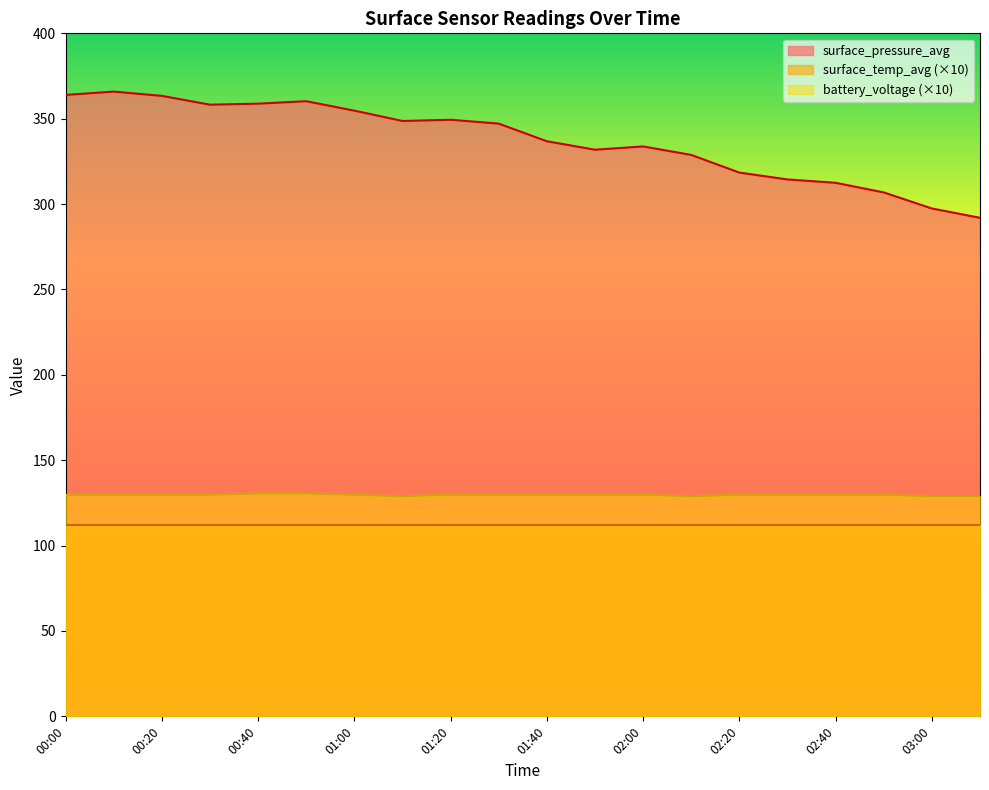

What is the minimum value for battery_voltage (×10)?

128.9